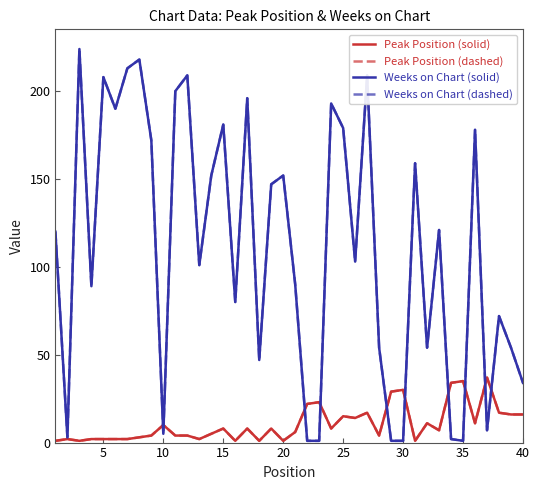

Is this an area chart (filled region under the line)?

No